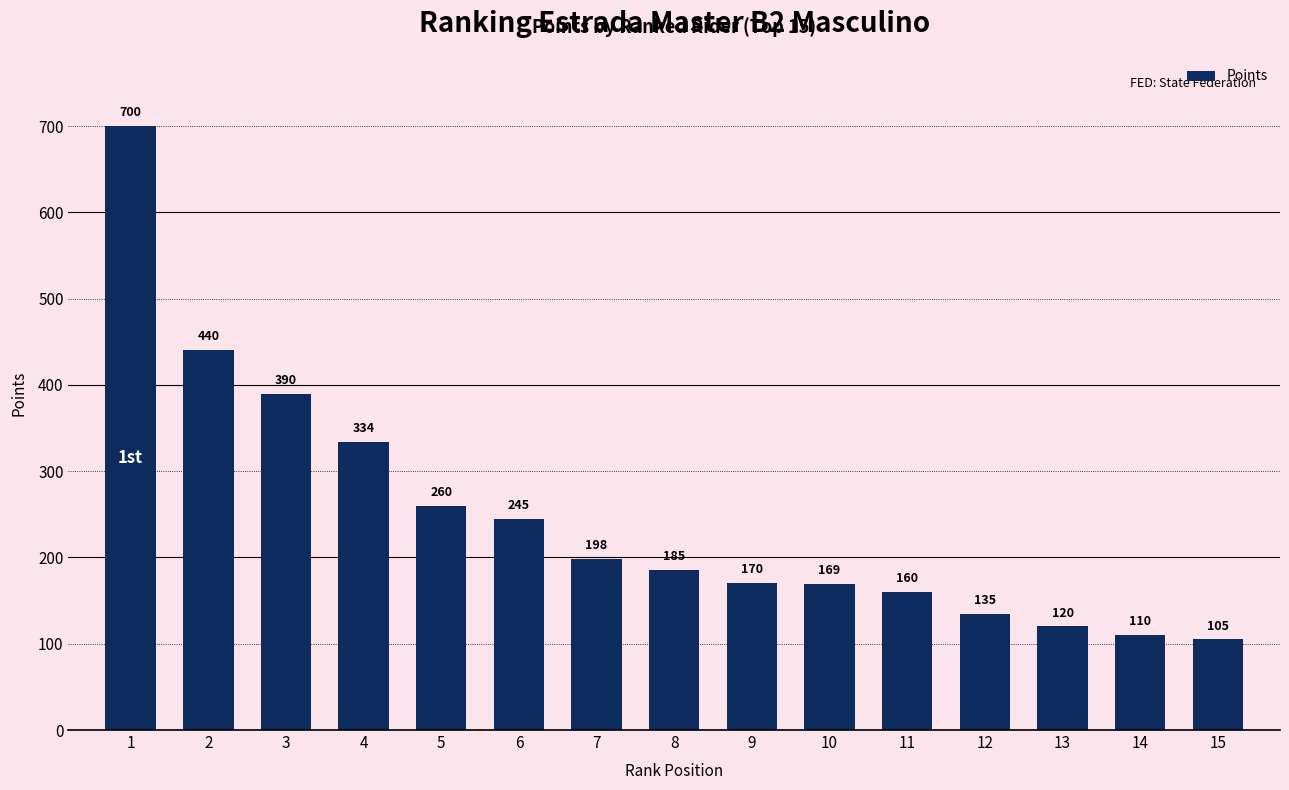

What is the minimum value shown in the chart?

105